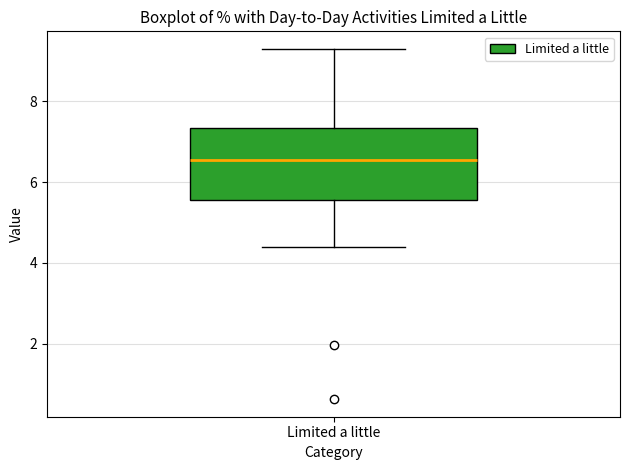

Where does the upper whisker of the box for Limited a little end on the y-axis? The values are not printed on the chart, so give them approximately, as read against the axis.

9.2